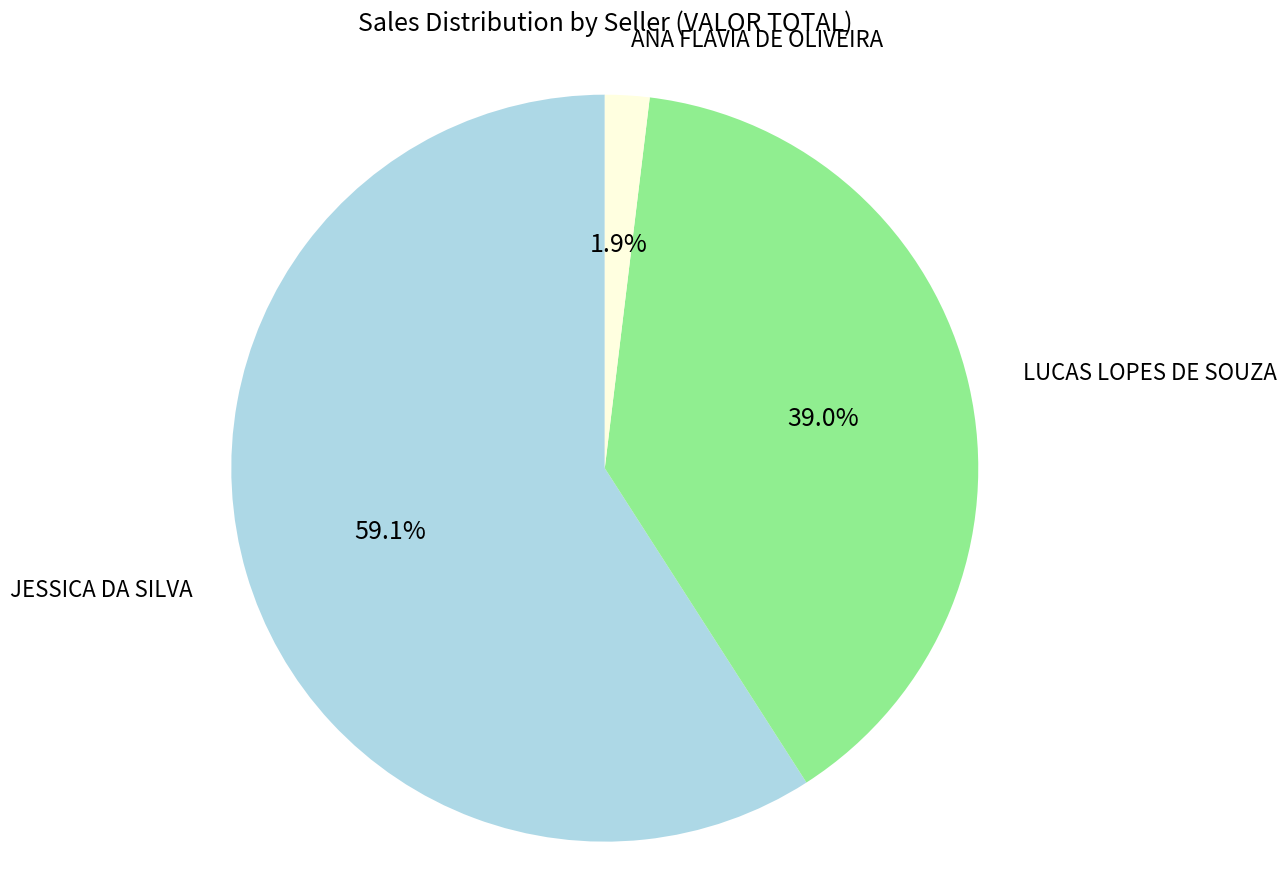

How many segments does this pie chart have?

3